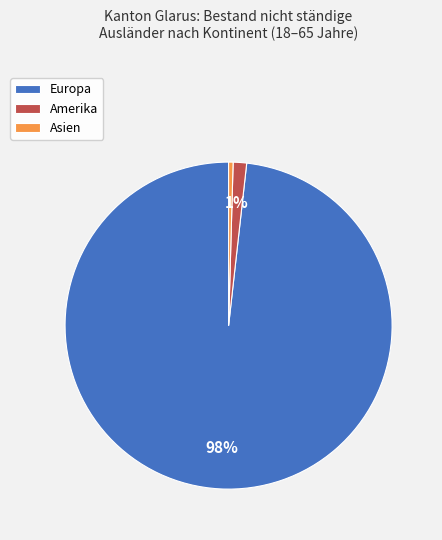

To the nearest percent, what is the average slice percentage?

33%